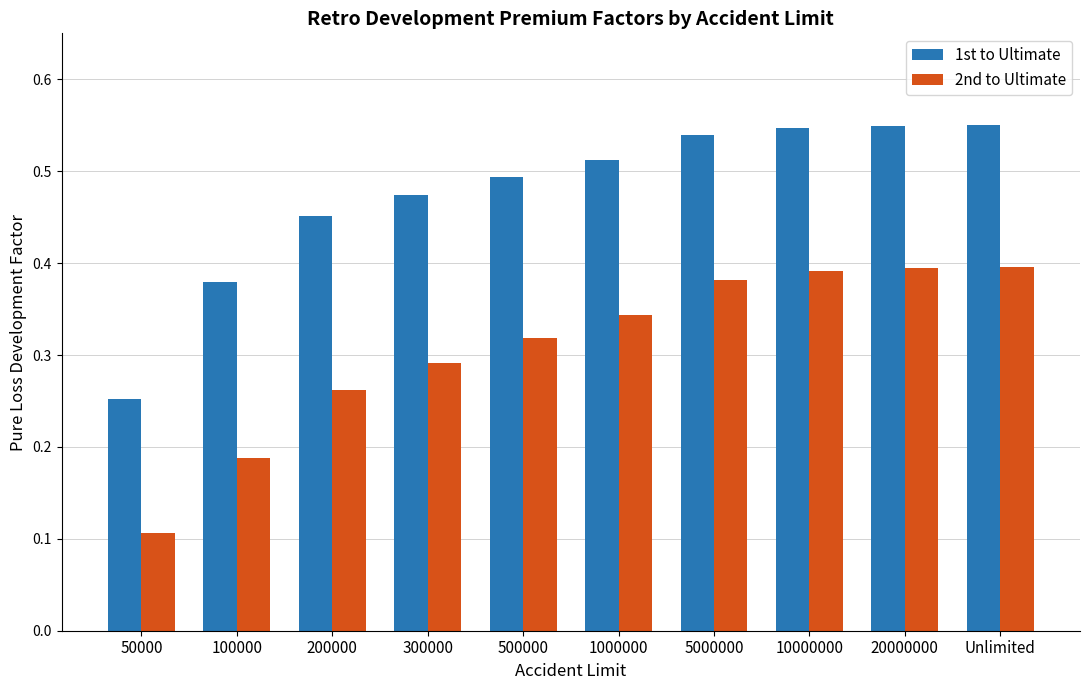

Which series has the largest total across all categories?

1st to Ultimate